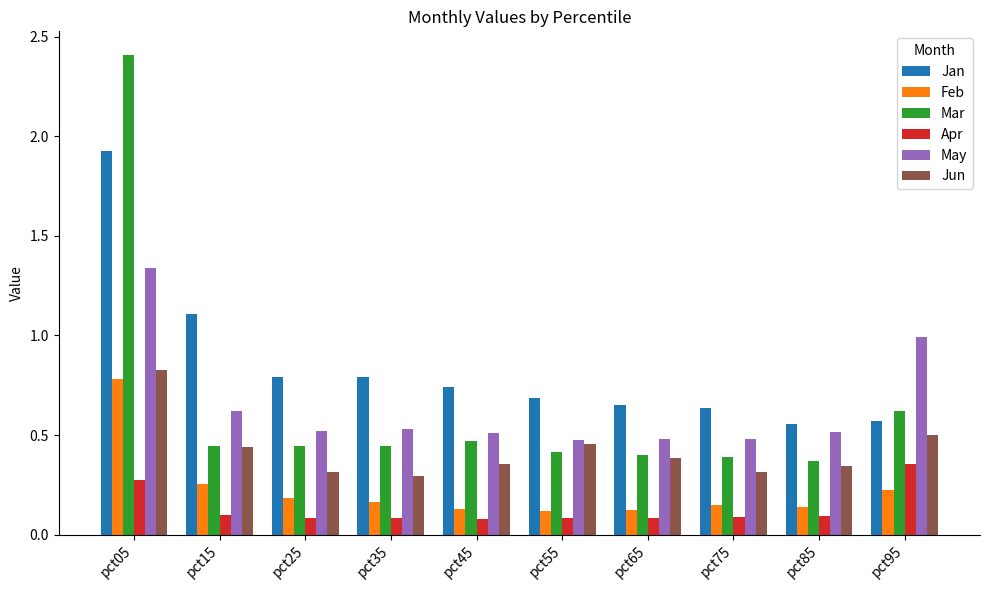

At how many categories does at least one series exceed 0?

10